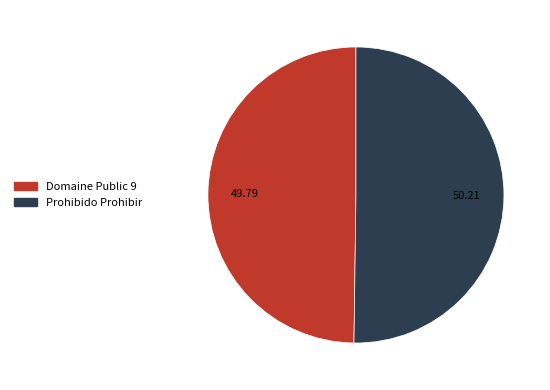

Approximately how many times larger is the value at Prohibido Prohibir compared to Domaine Public 9?

1.0